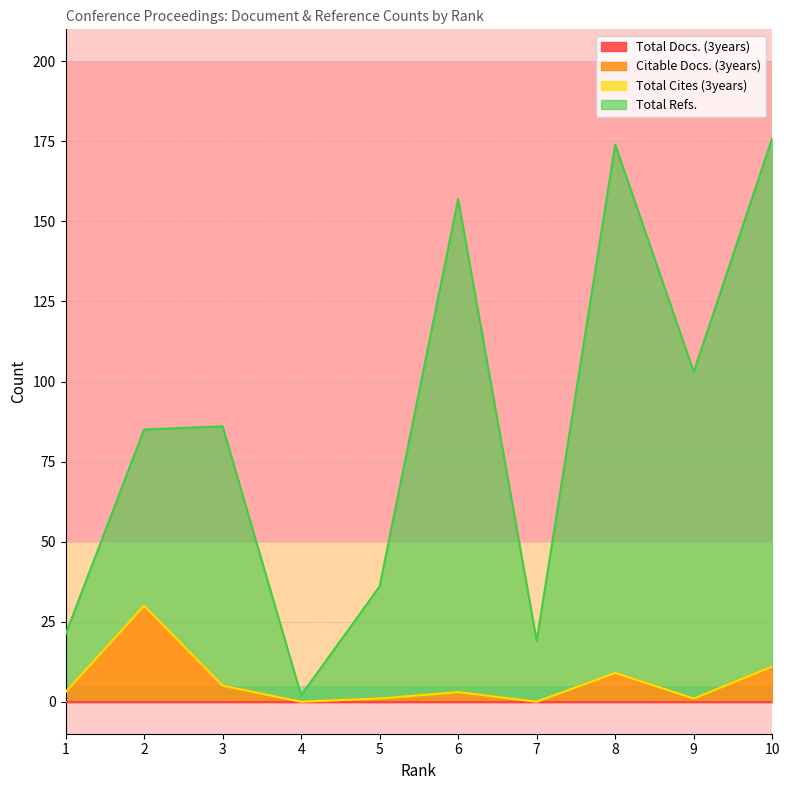

Which series has the widest spread of values?

Total Refs.